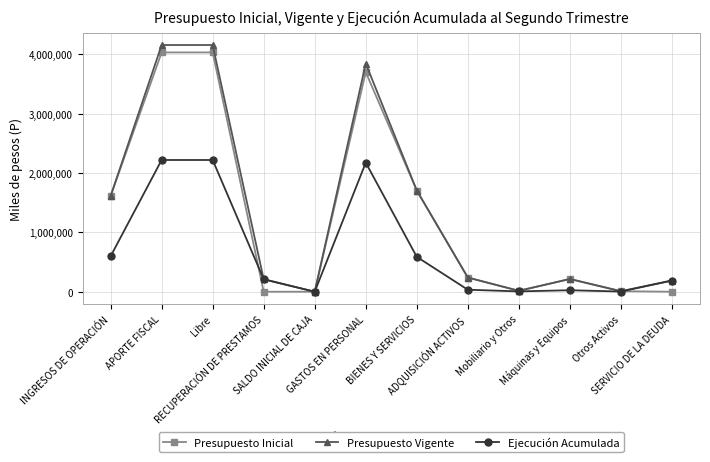

What is the maximum value for Presupuesto Vigente?

4158154